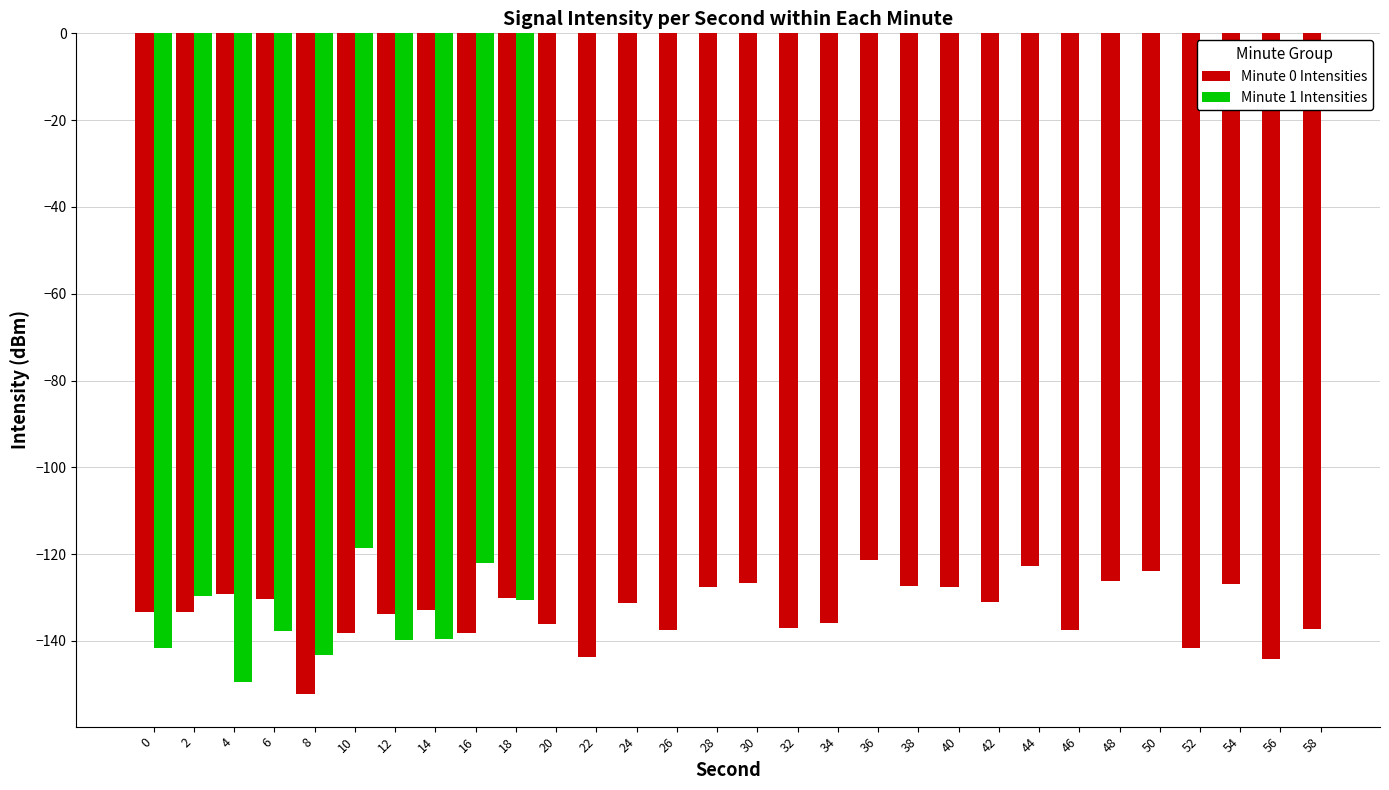

What is the lowest value of the Minute 0 Intensities series?

-152.1